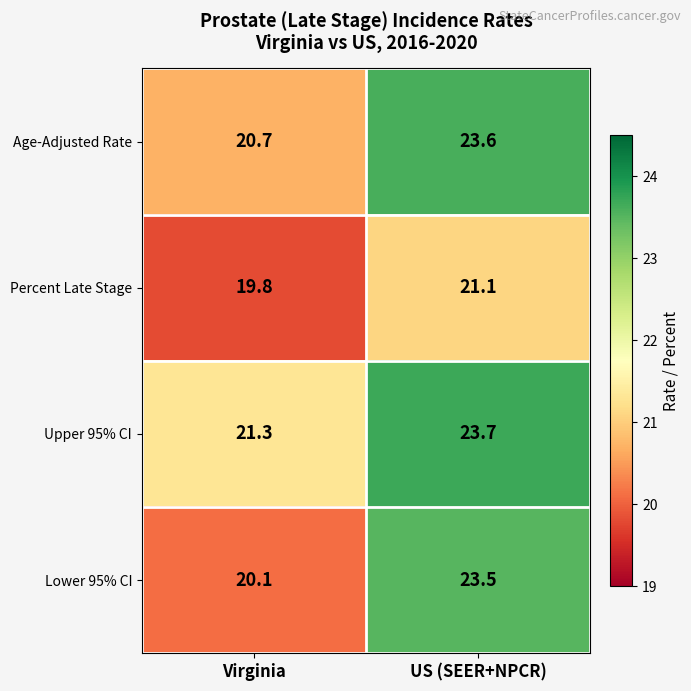

The Age-Adjusted Rate series shows 23.6 at US (SEER+NPCR). True or false?

True